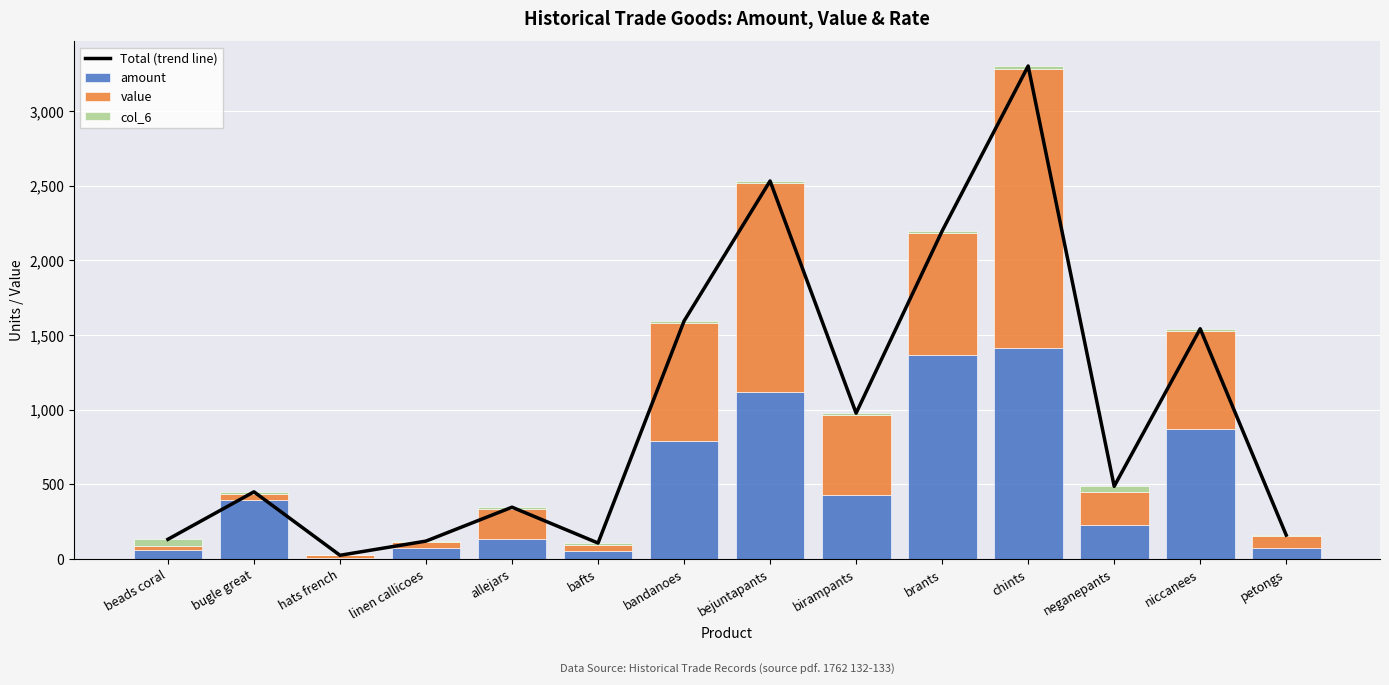

At which label is amount closest to 711?

bandanoes